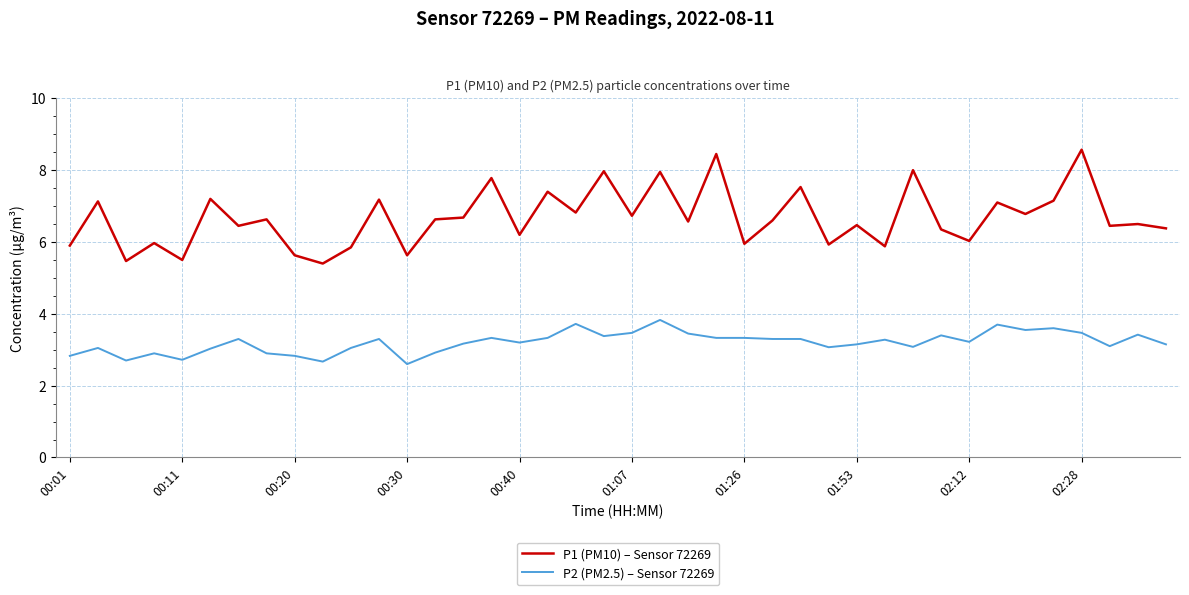

Which series has the largest range (max minus min)?

P1 (PM10) – Sensor 72269